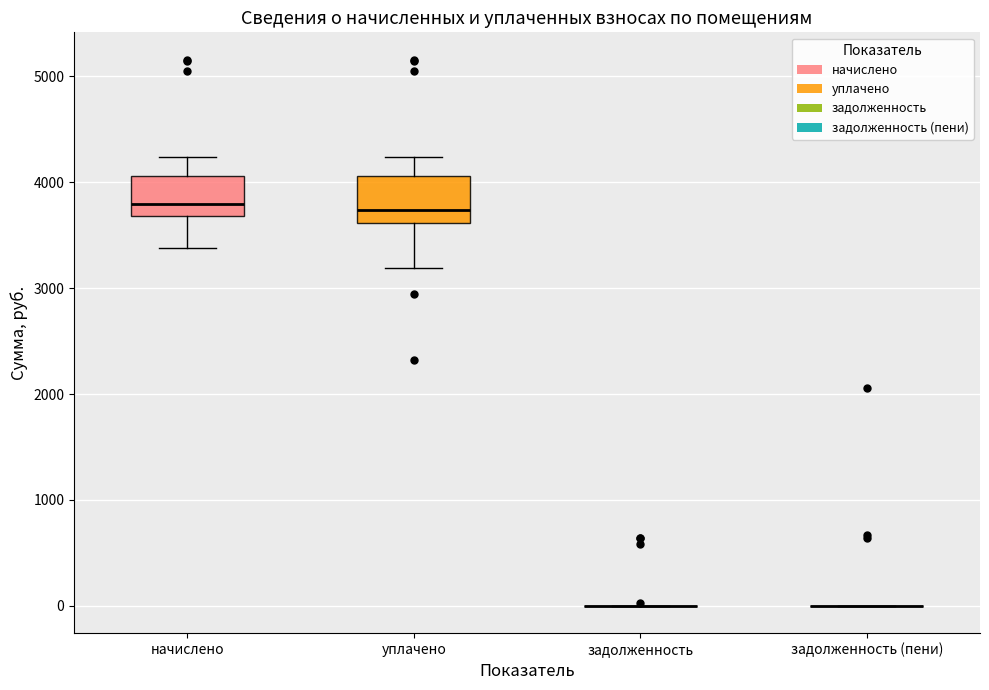

Where is the upper edge of the box for начислено on the y-axis? The values are not printed on the chart, so give them approximately, as read against the axis.

4100